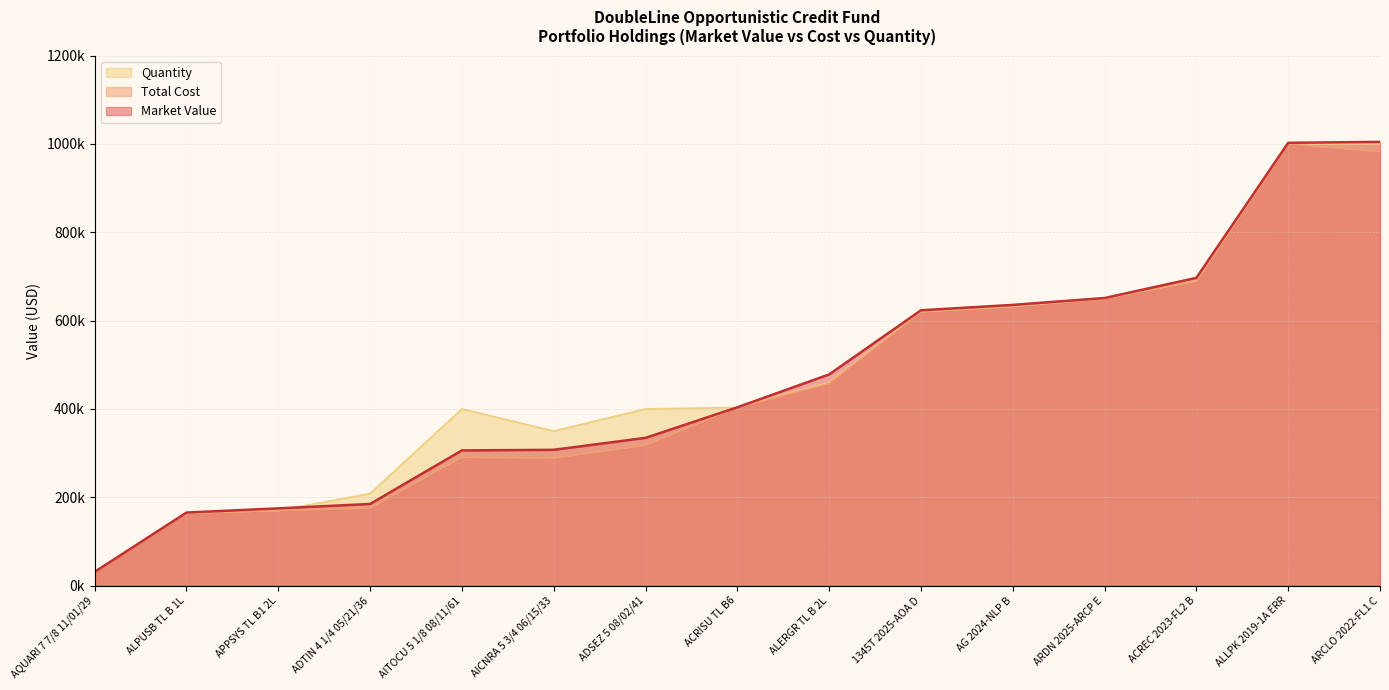

At which label is Quantity closest to 515000?

ALERGR TL B 2L